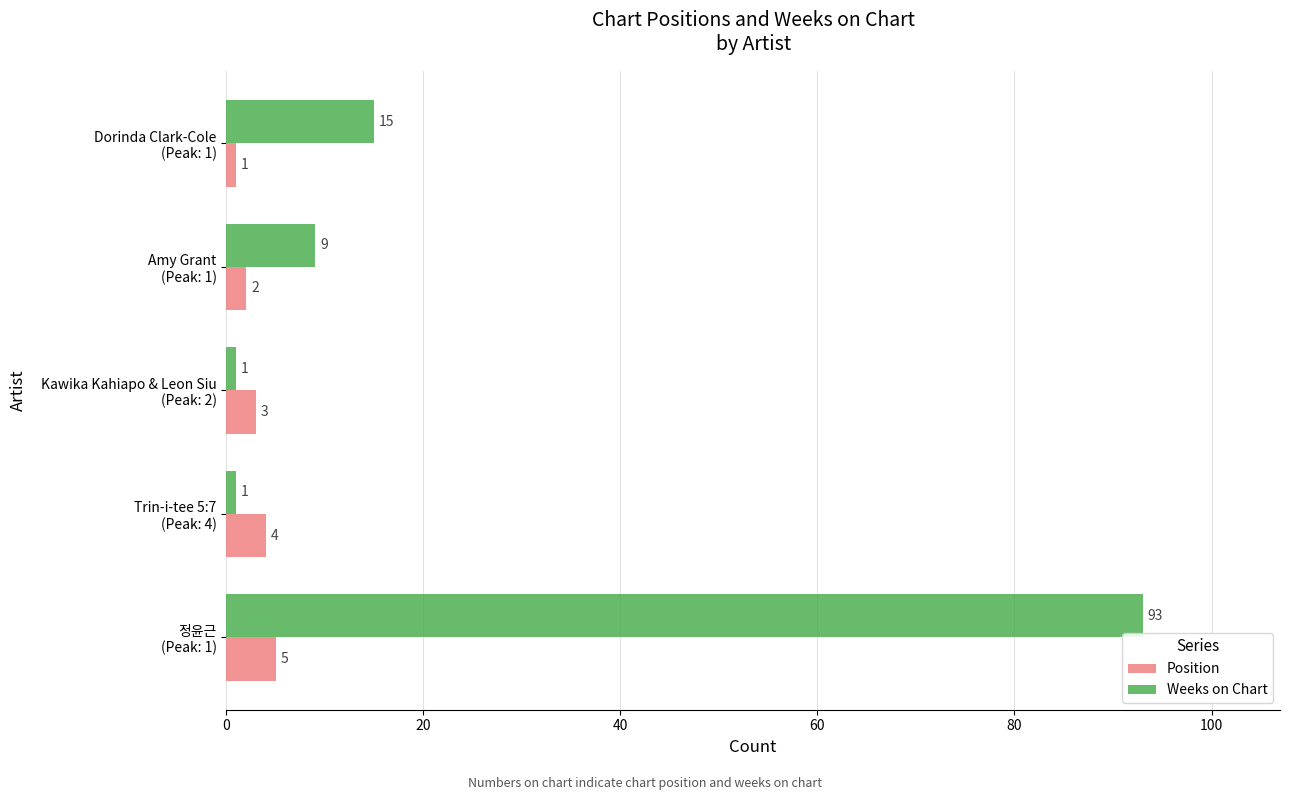

What is the difference between the second highest and minimum values in the Weeks on Chart series?

14